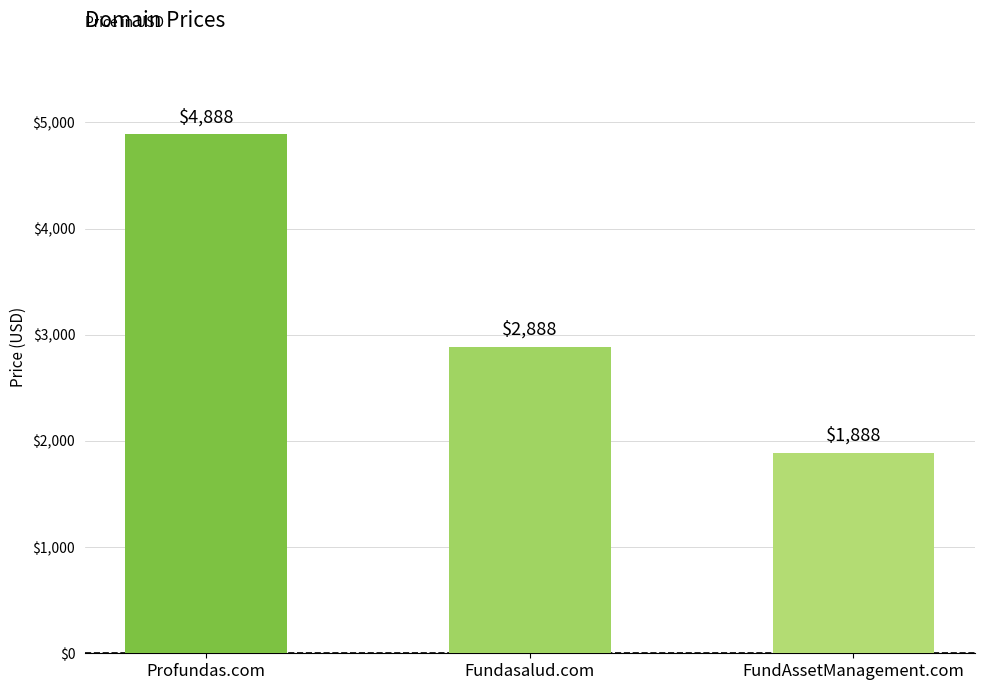

The value at Fundasalud.com is 4191. True or false?

False